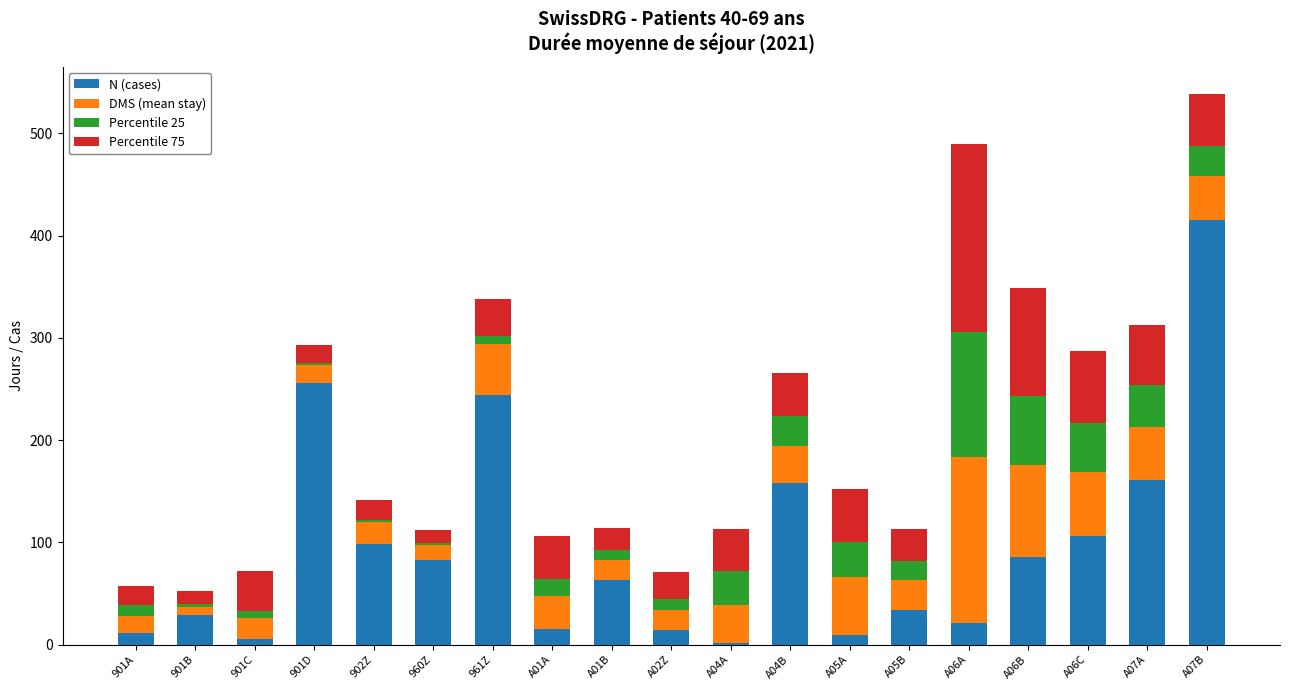

At which category is the sum across all series the highest?

A07B